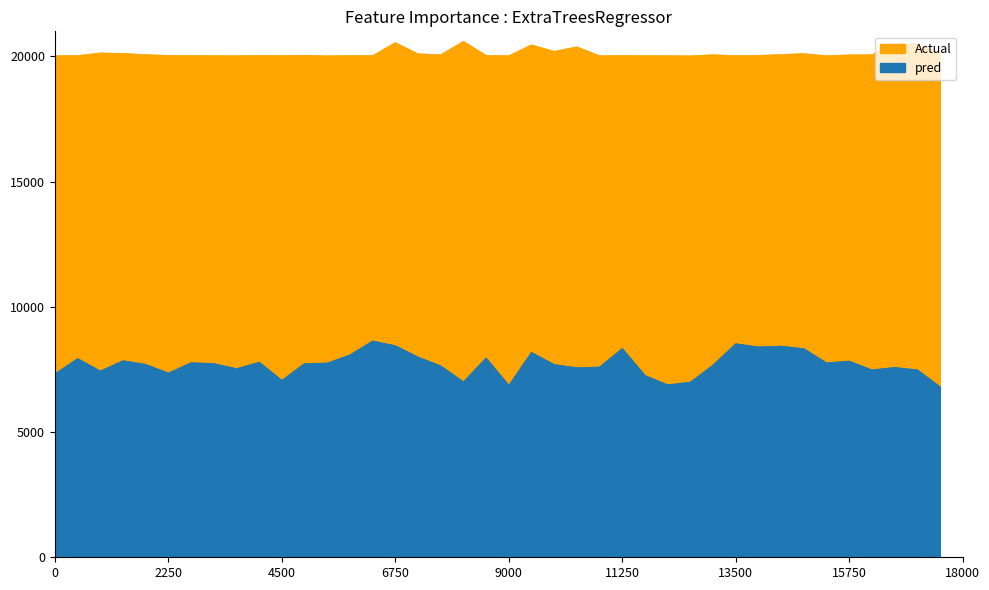

What is the sum of the SDS_P1 values at 22 and 28?

14690.0